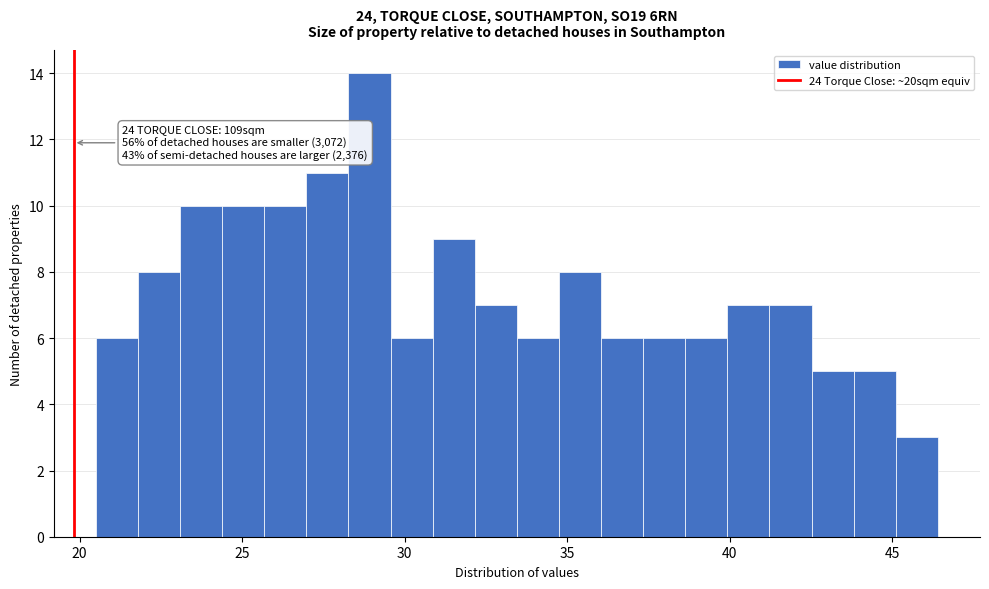

Around what value on the x-axis is the tallest bar? Give the approximate position of its centre, as read against the axis.

29.0